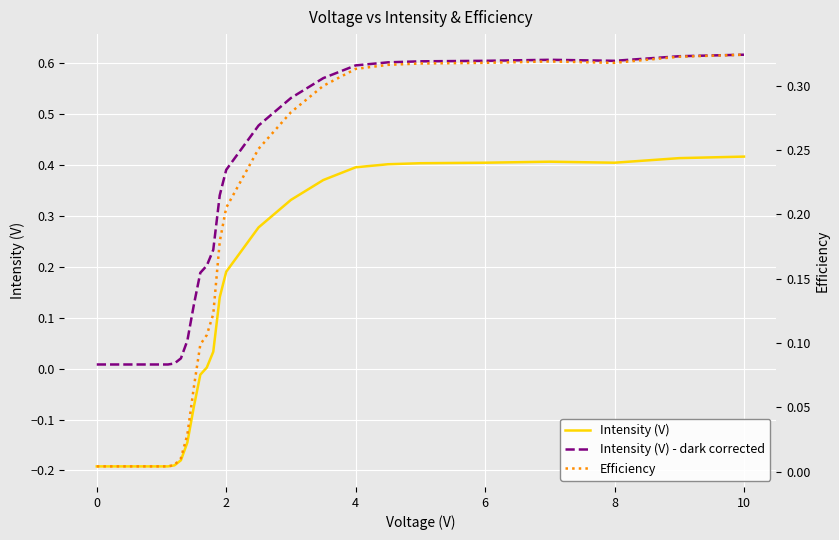

True or false: Intensity (V) - dark corrected and Efficiency cross at least once.

False